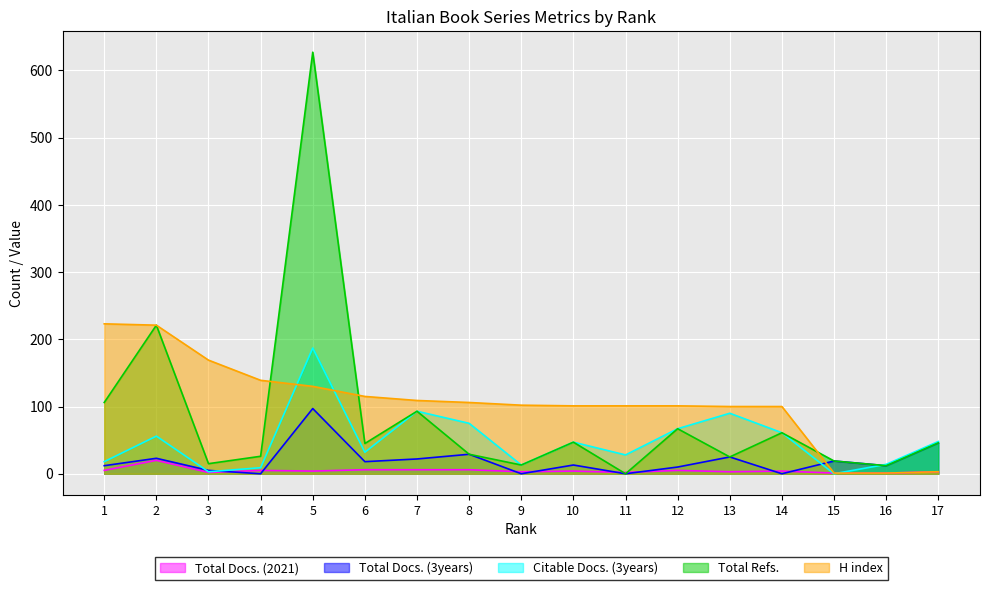

What value does the Citable Docs. (3years) series have at 8, to the nearest 5?

75